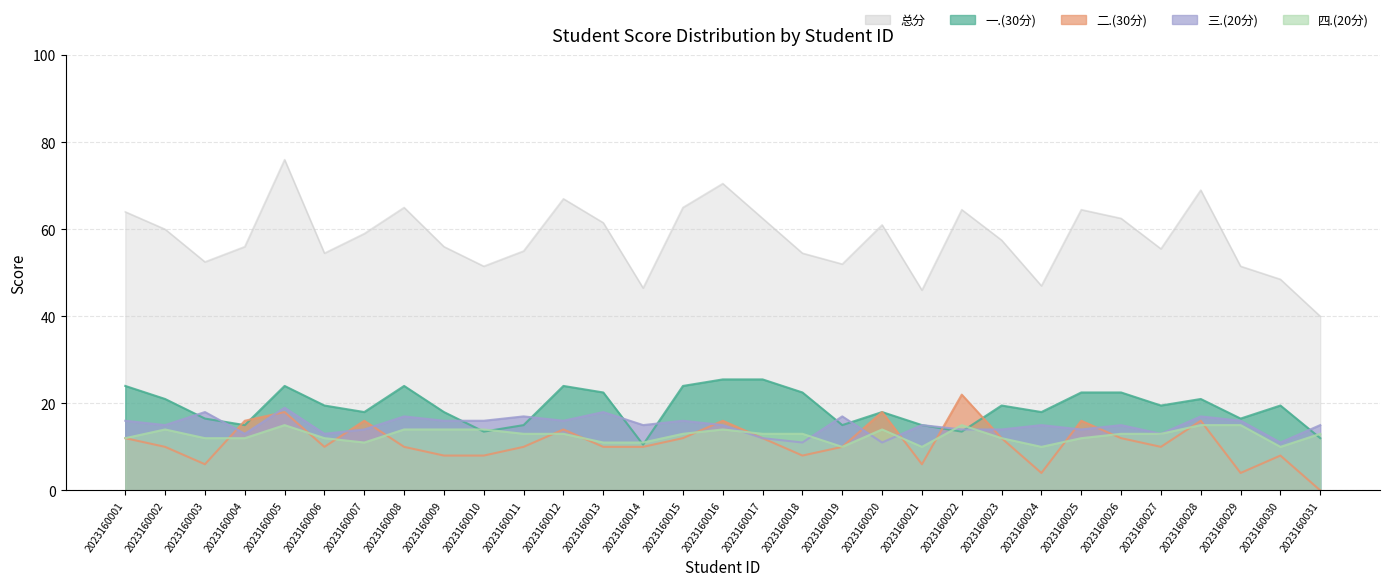

Does the chart have visible grid lines?

Yes